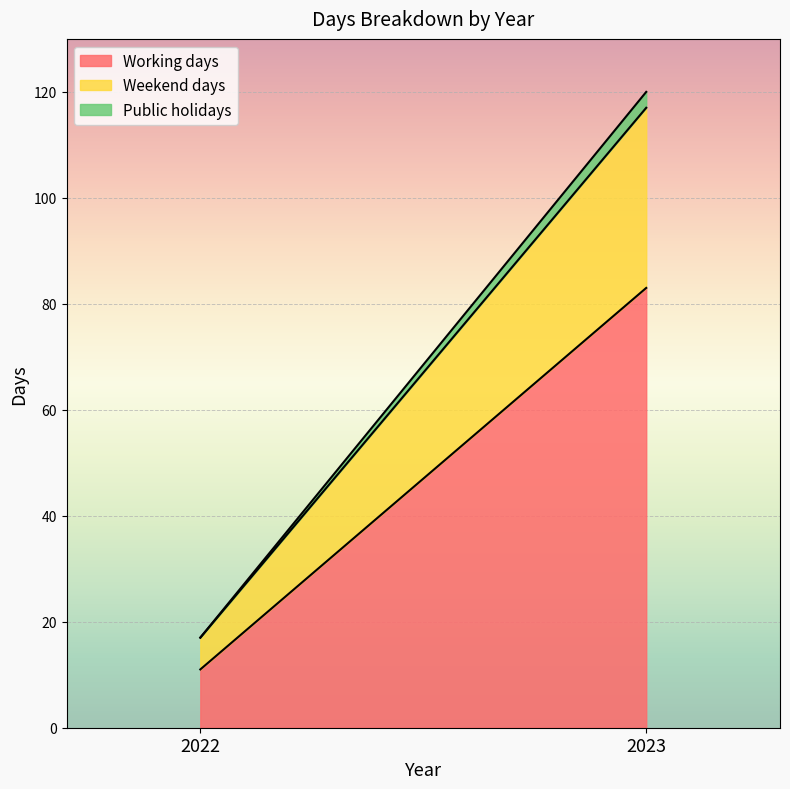

Is the value of Weekend days at 2023 greater than the value of Working days at 2022?

Yes